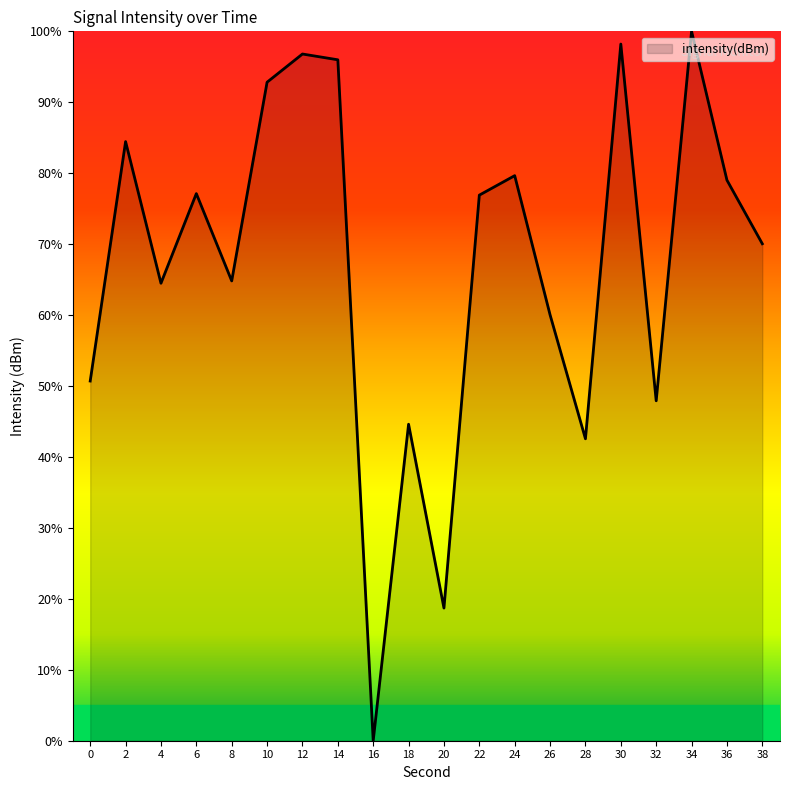

What value does the data have at 30?

98.2